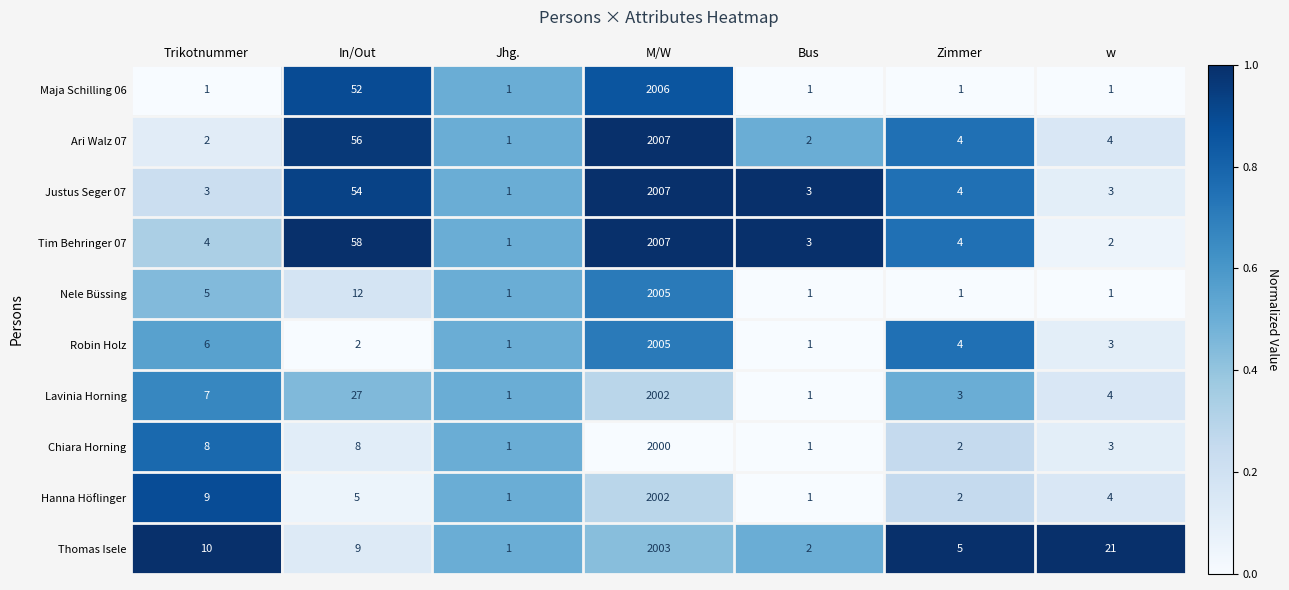

Which category has the highest value across all series?

M/W